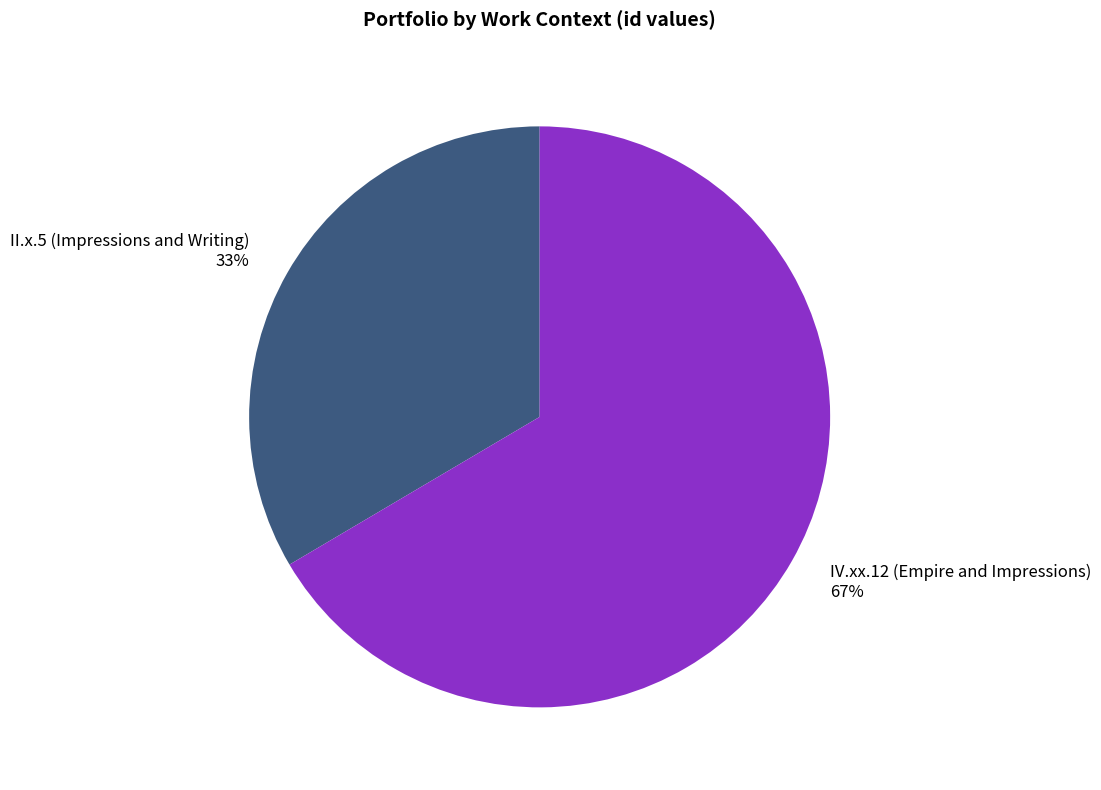

What is the largest slice in the pie chart?

IV.xx.12 (Empire and Impressions)